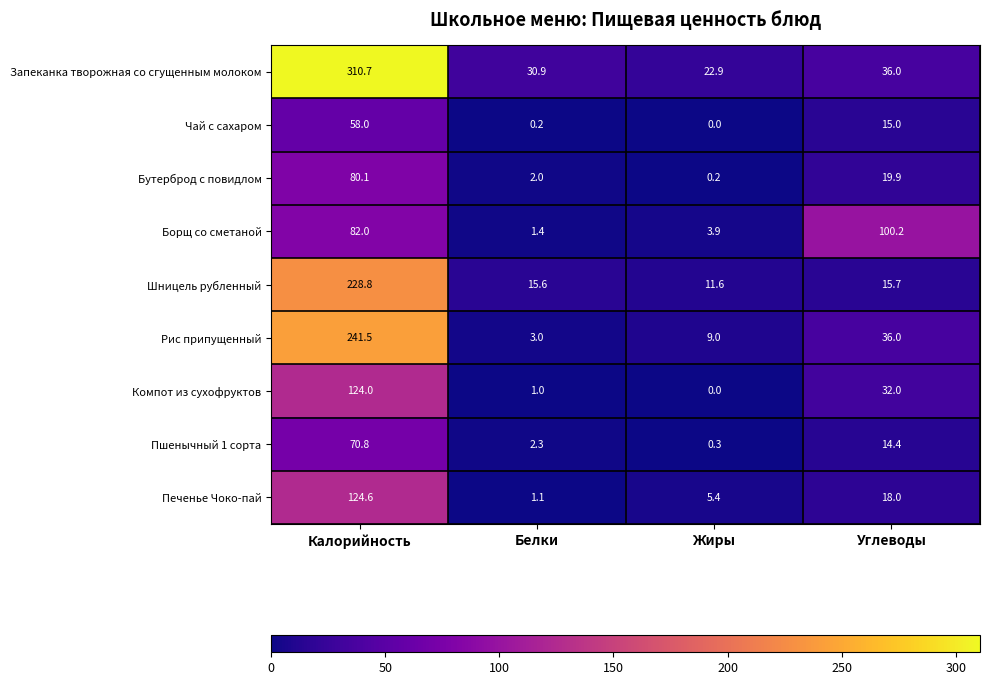

Rank the categories by Бутерброд с повидлом value from lowest to highest.

Жиры, Белки, Углеводы, Калорийность